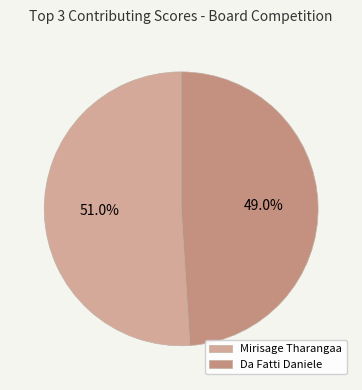

Which slice represents more than half of the pie?

Mirisage Tharangaa